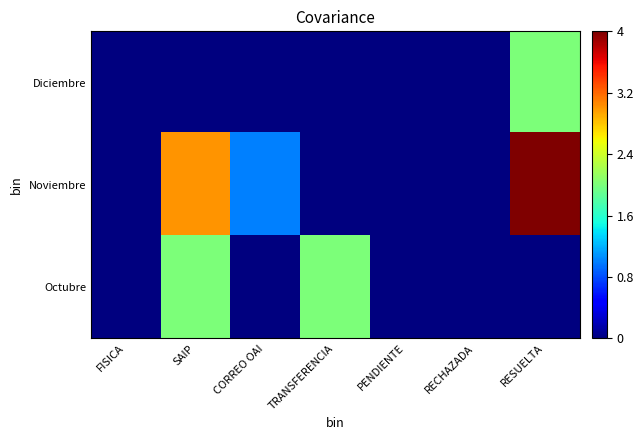

Reading left to right, what are all the values shown in this chart?

Diciembre: FISICA=0	SAIP=0	CORREO OAI=0	TRANSFERENCIA=0	PENDIENTE=0	RECHAZADA=0	RESUELTA=2
Noviembre: FISICA=0	SAIP=3	CORREO OAI=1	TRANSFERENCIA=0	PENDIENTE=0	RECHAZADA=0	RESUELTA=4
Octubre: FISICA=0	SAIP=2	CORREO OAI=0	TRANSFERENCIA=2	PENDIENTE=0	RECHAZADA=0	RESUELTA=0